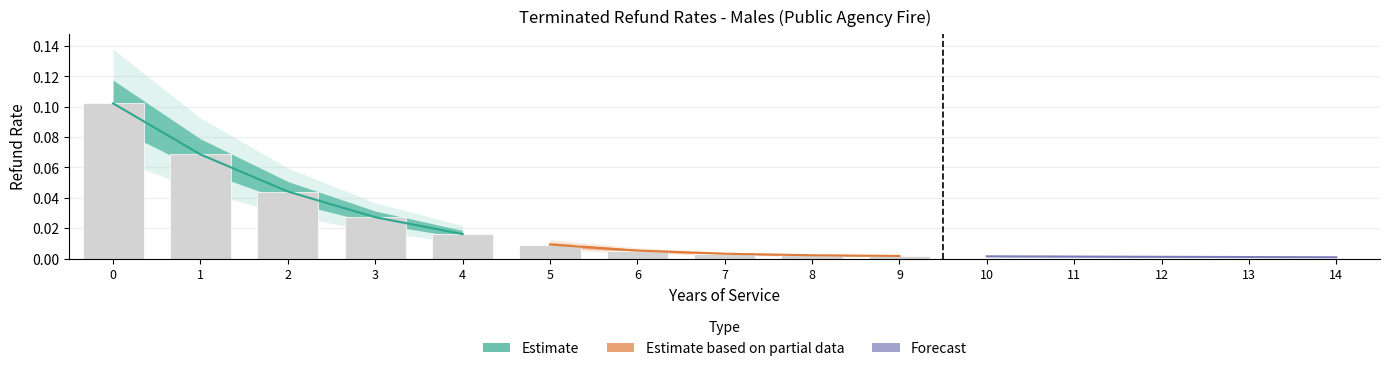

Is it true that Refund Rate (Service 5-9) equals 0.0 at 8?

True